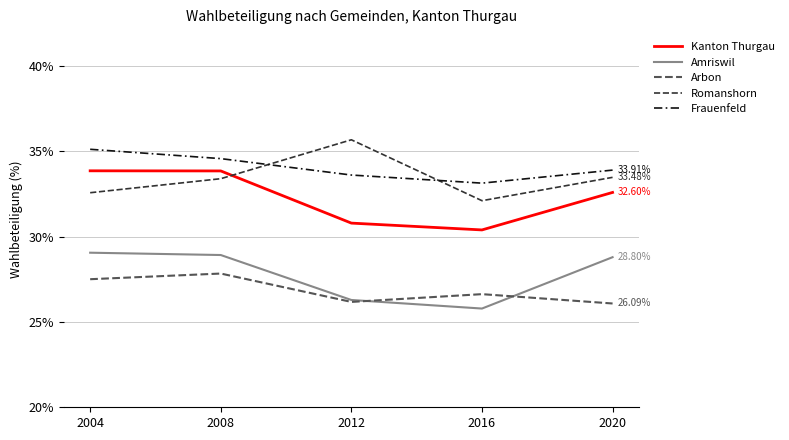

Which series has the largest total across all categories?

Frauenfeld